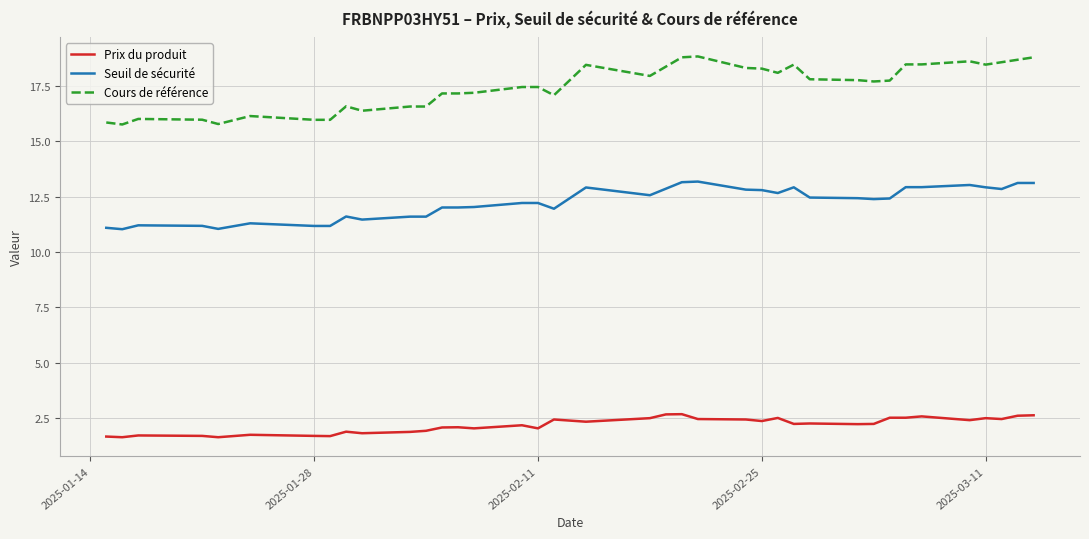

Between 2025-03-03 and 2025-02-14, which is larger?

2025-02-14